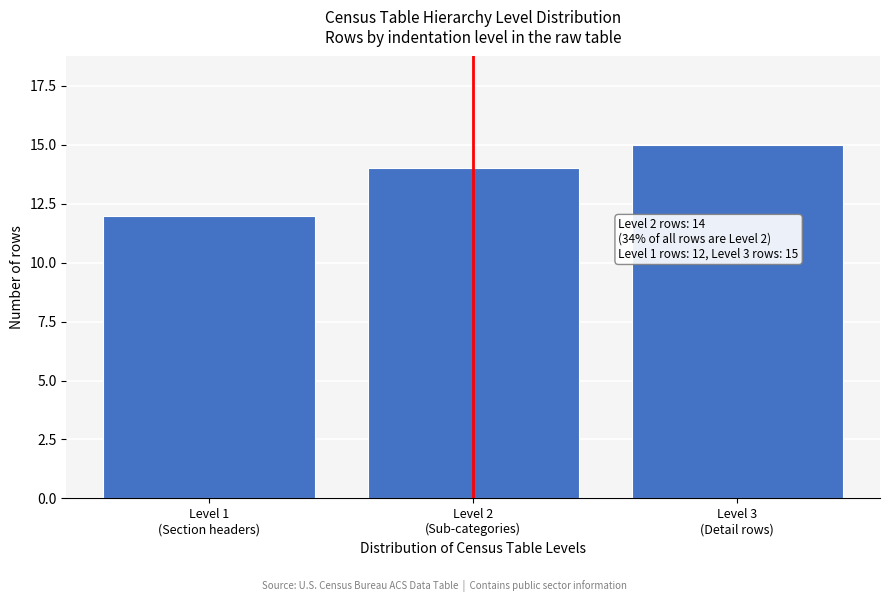

Reading left to right, extract all data points from this chart.

12	14	15